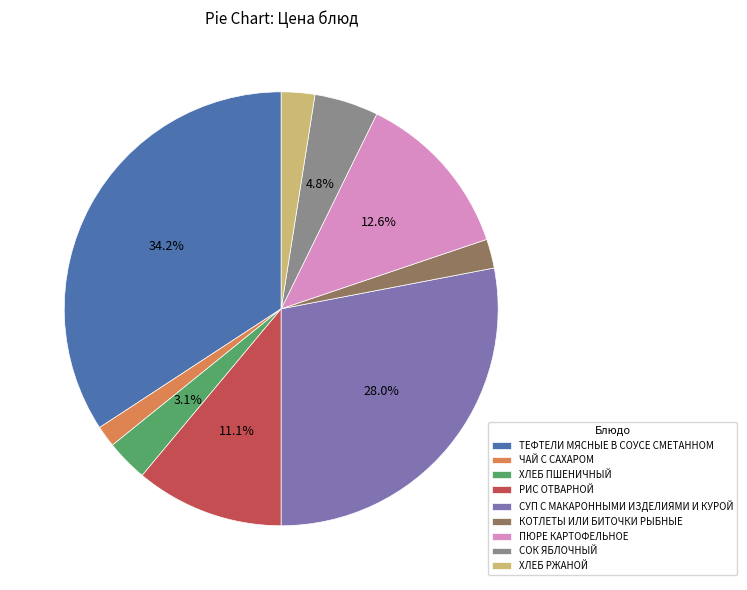

To the nearest percent, what is the average slice percentage?

11%